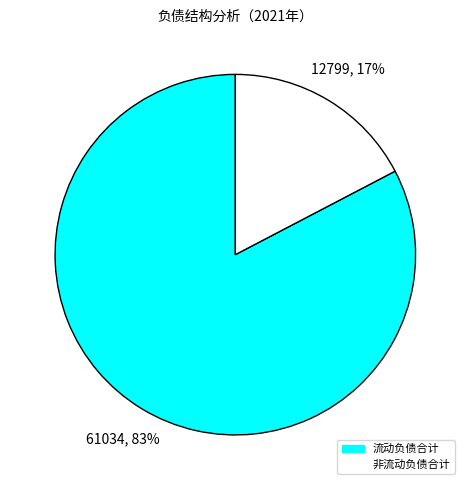

What is the smallest slice in the pie chart?

非流动负债合计